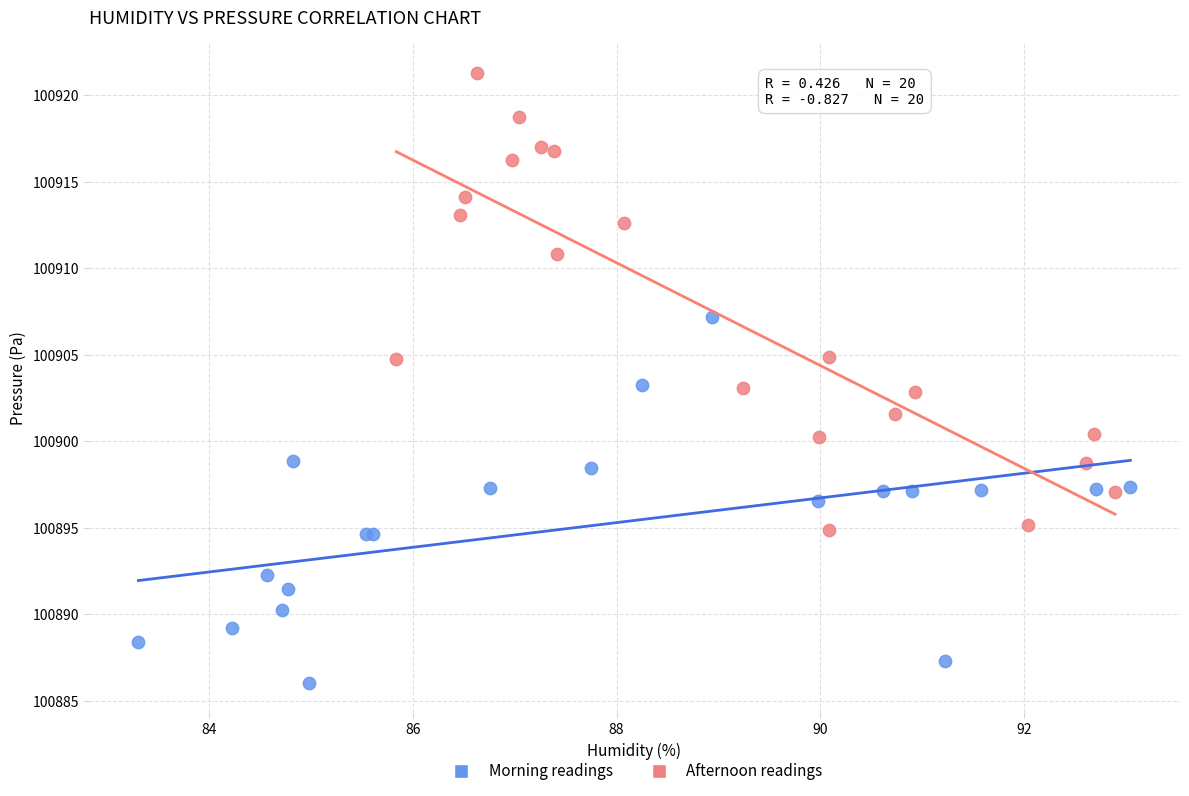

Which series has the largest Y range (max minus min)?

Afternoon readings